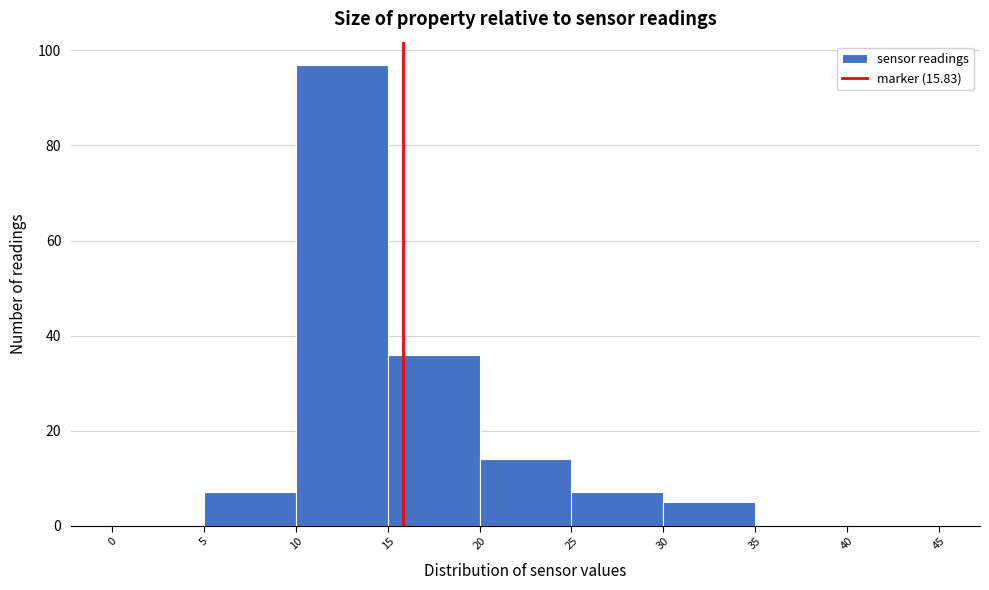

Over which range of the x-axis is the bar tallest?

10 to 15